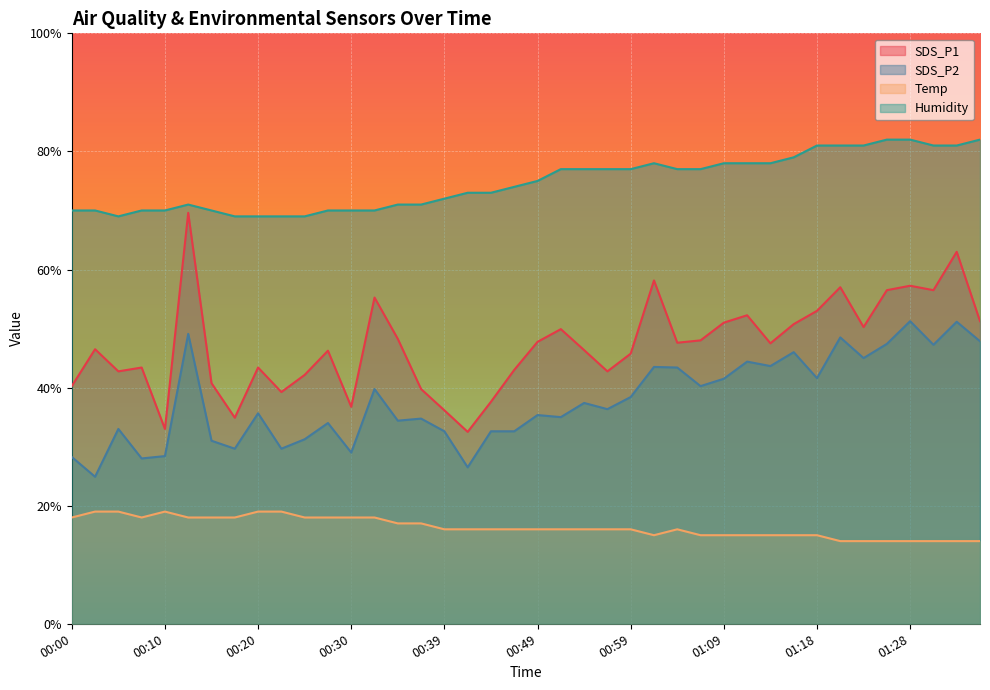

True or false: SDS_P1 has more than 0 points higher than both neighbors.

True